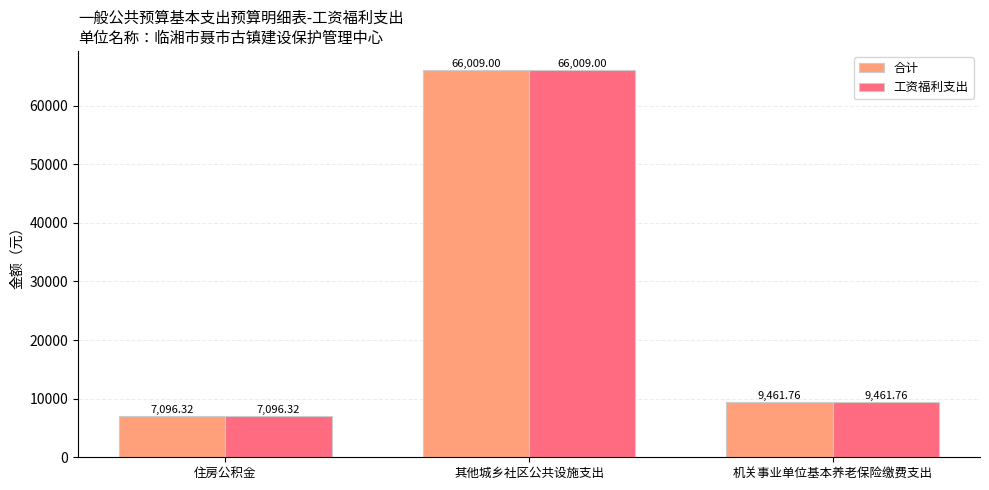

What is the sum of all 合计 values?

82567.1